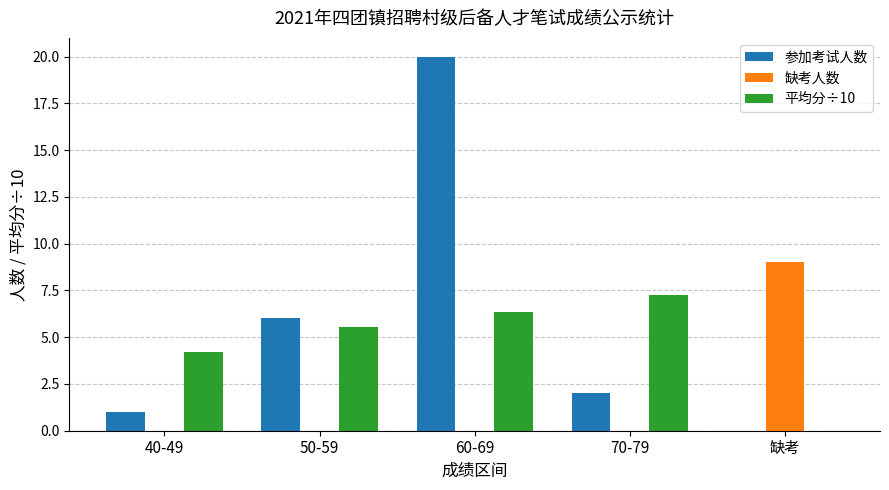

The value of 缺考人数 at 40-49 is 0.0. True or false?

True